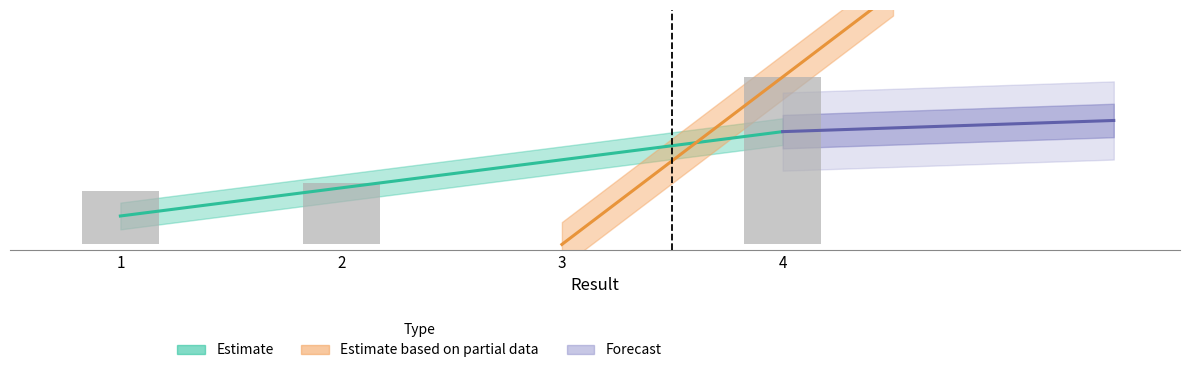

How many values are below 55?

2